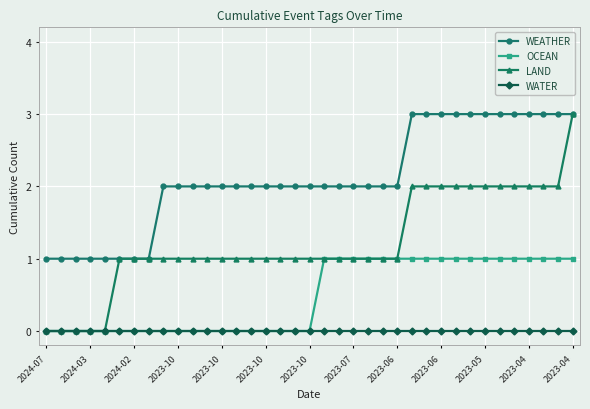

Which series has the largest total across all categories?

WEATHER